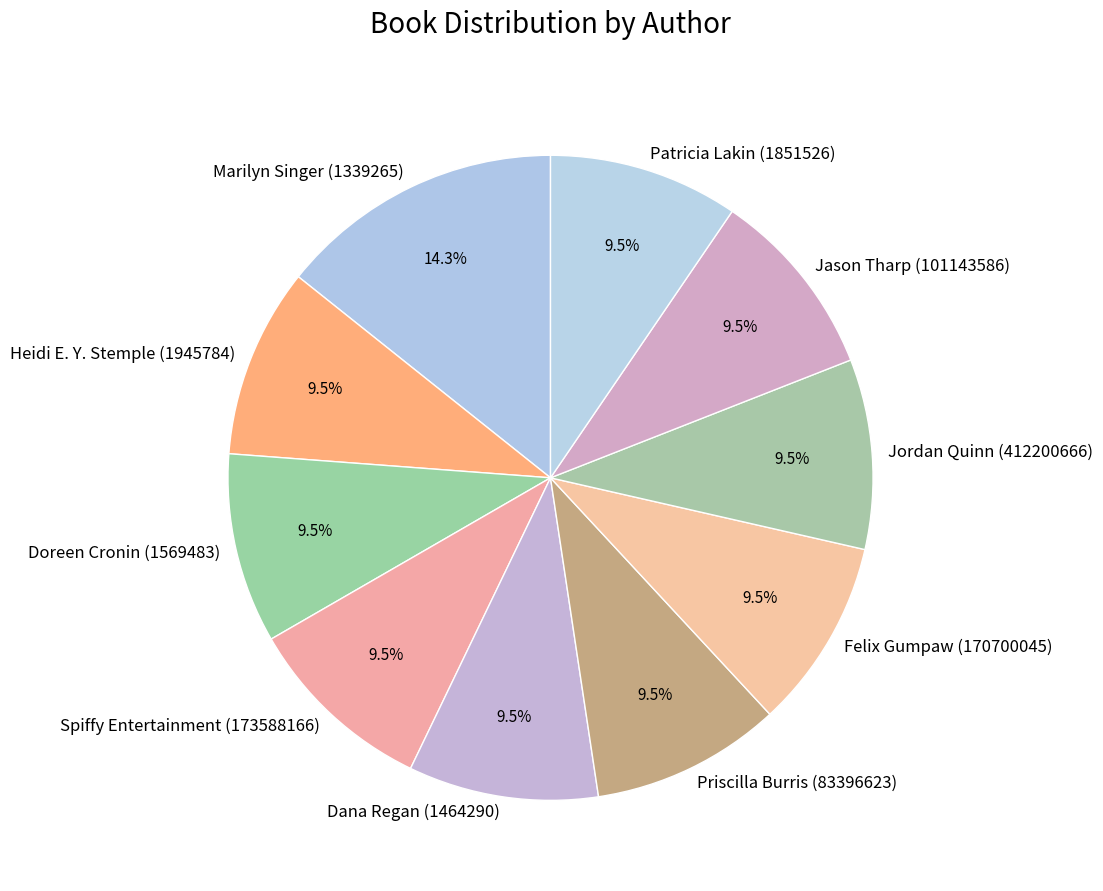

Approximately how many times larger is the value at Priscilla Burris (83396623) compared to Patricia Lakin (1851526)?

1.0